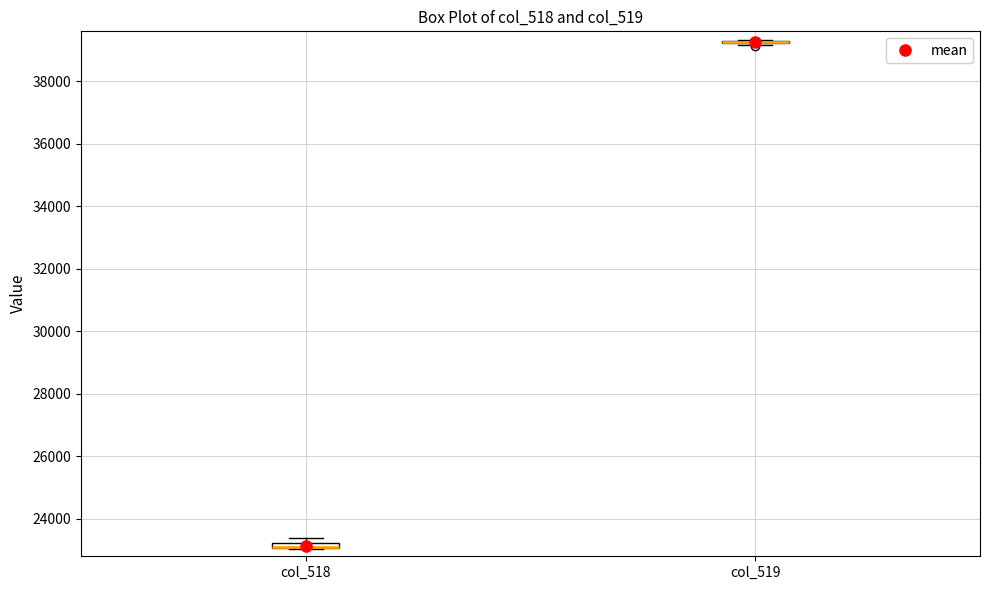

Where is the upper edge of the box for col_518 on the y-axis? The values are not printed on the chart, so give them approximately, as read against the axis.

23200